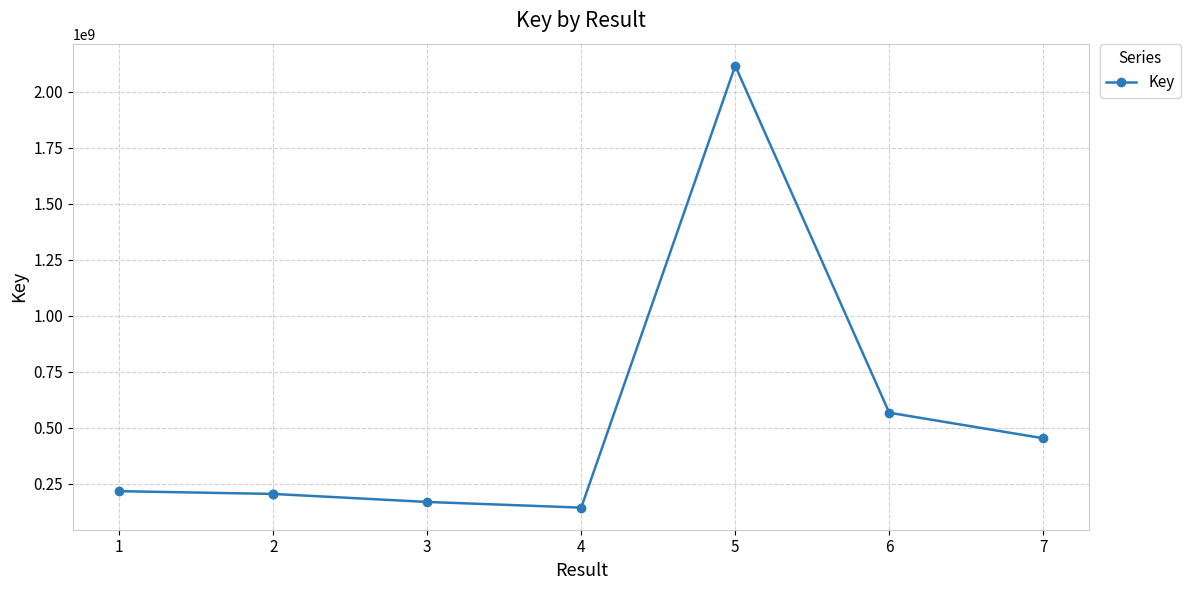

What is the maximum value shown in the chart?

2115154775